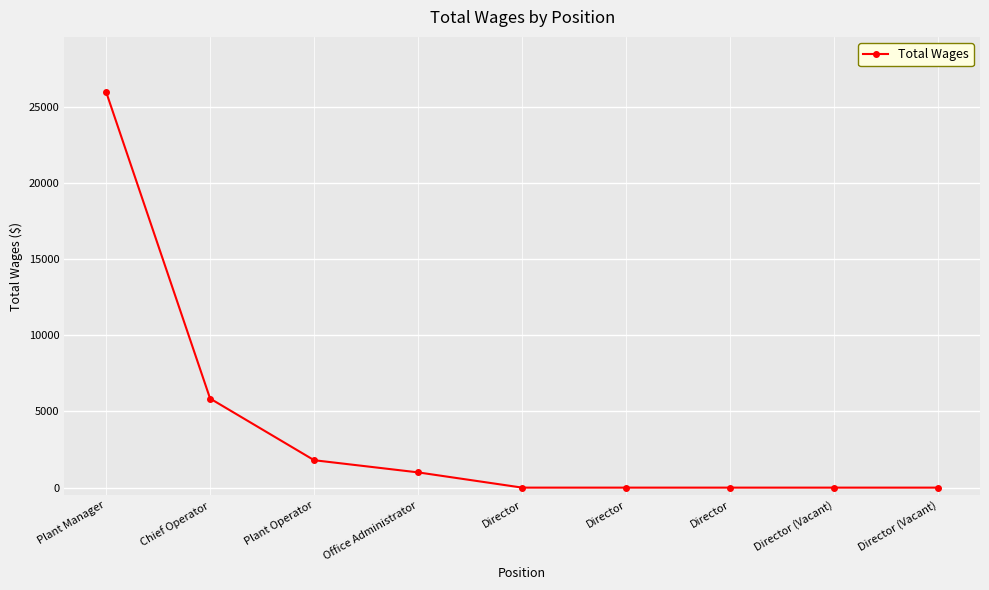

Count the number of categories in the chart.

9